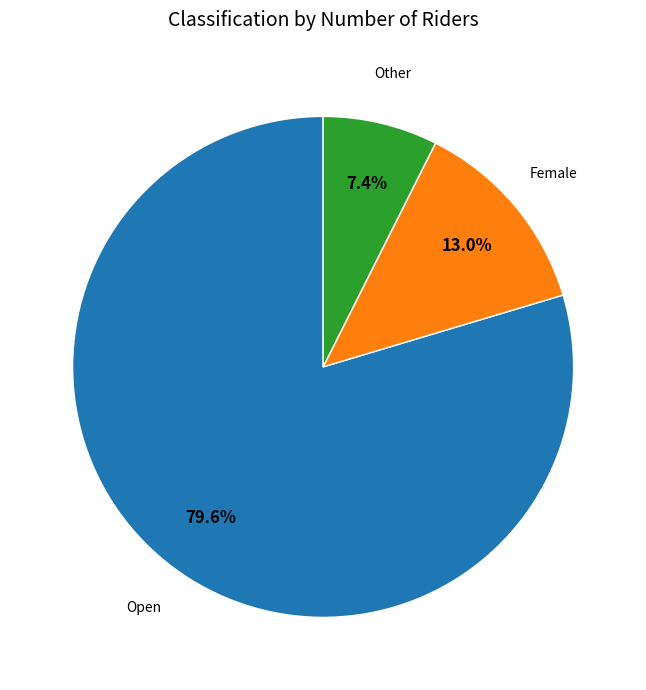

Is there any slice that represents more than half of the pie?

Yes